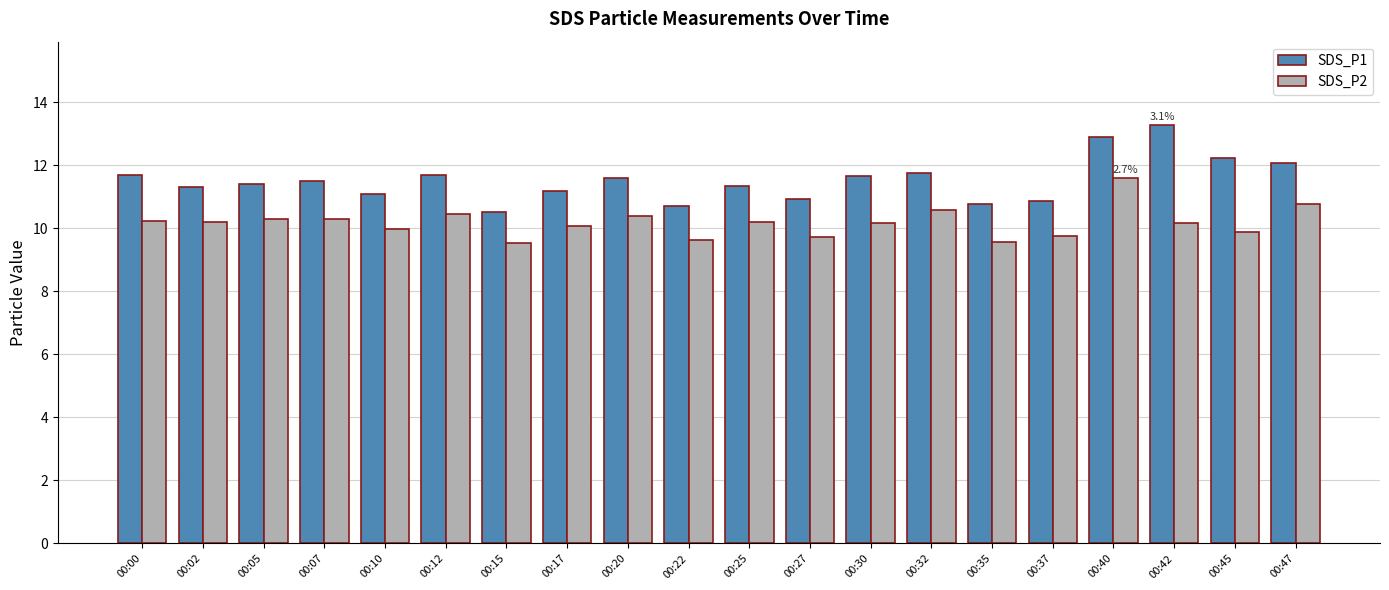

At which category does the chart reach its peak across all series?

00:42